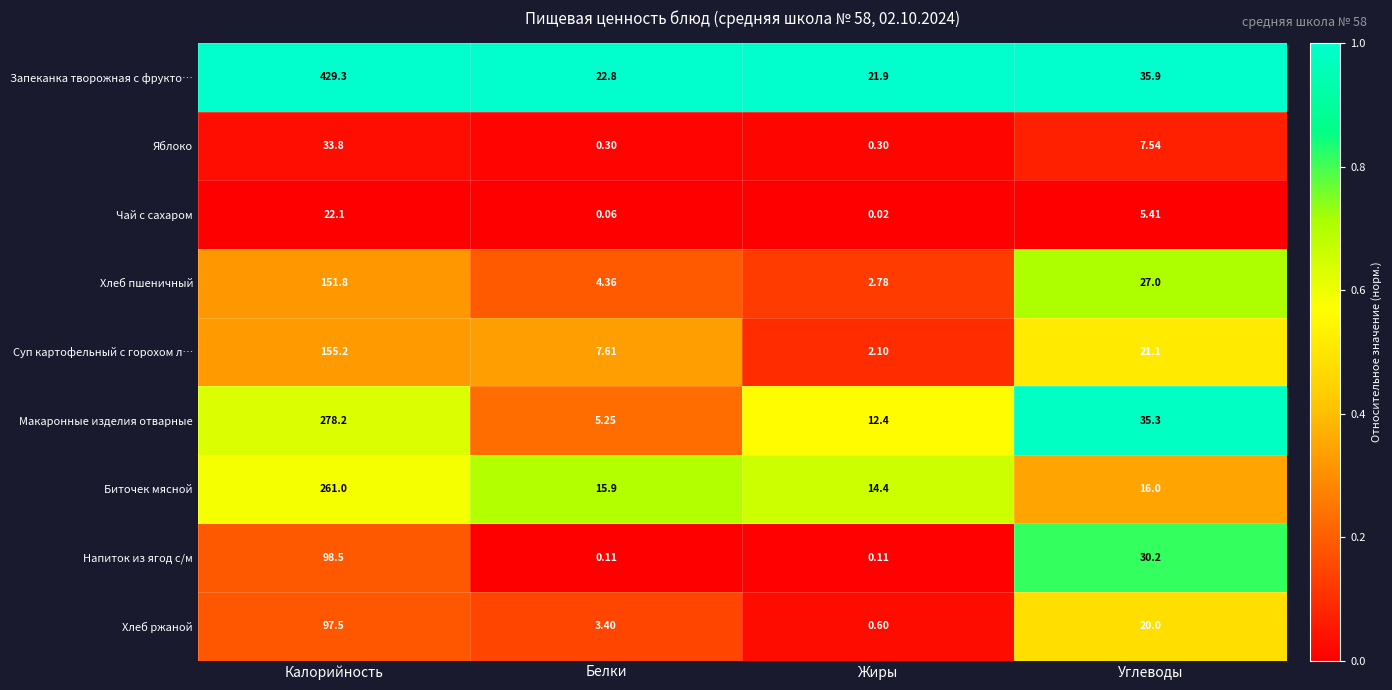

Rank the series by their maximum value, from highest to lowest.

Запеканка творожная с фрукто…, Макаронные изделия отварные, Биточек мясной, Суп картофельный с горохом л…, Хлеб пшеничный, Напиток из ягод с/м, Хлеб ржаной, Яблоко, Чай с сахаром